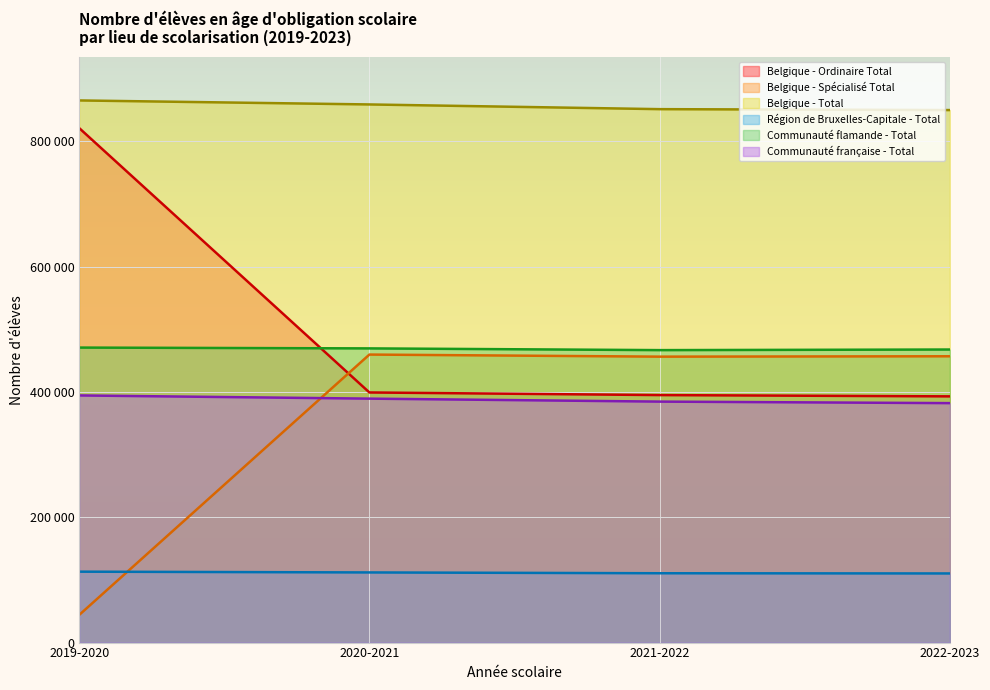

Which series has the largest total across all categories?

Belgique - Total